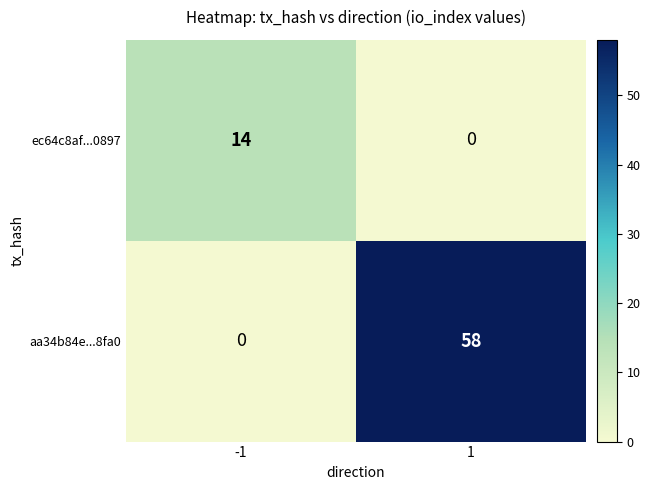

Reading left to right, transcribe all the data shown in this chart.

ec64c8af...0897: -1=14	1=0
aa34b84e...8fa0: -1=0	1=58